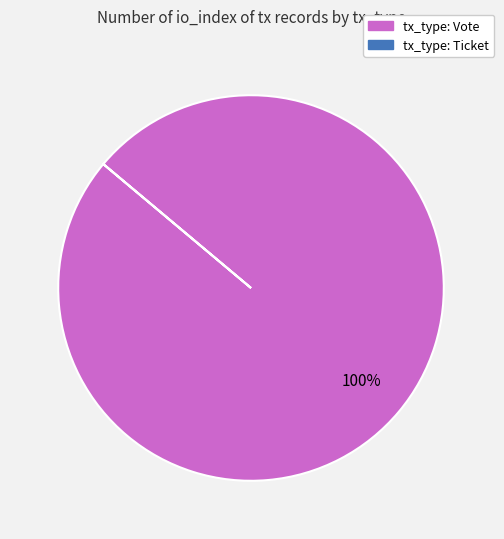

To the nearest percent, what is the average slice percentage?

50%